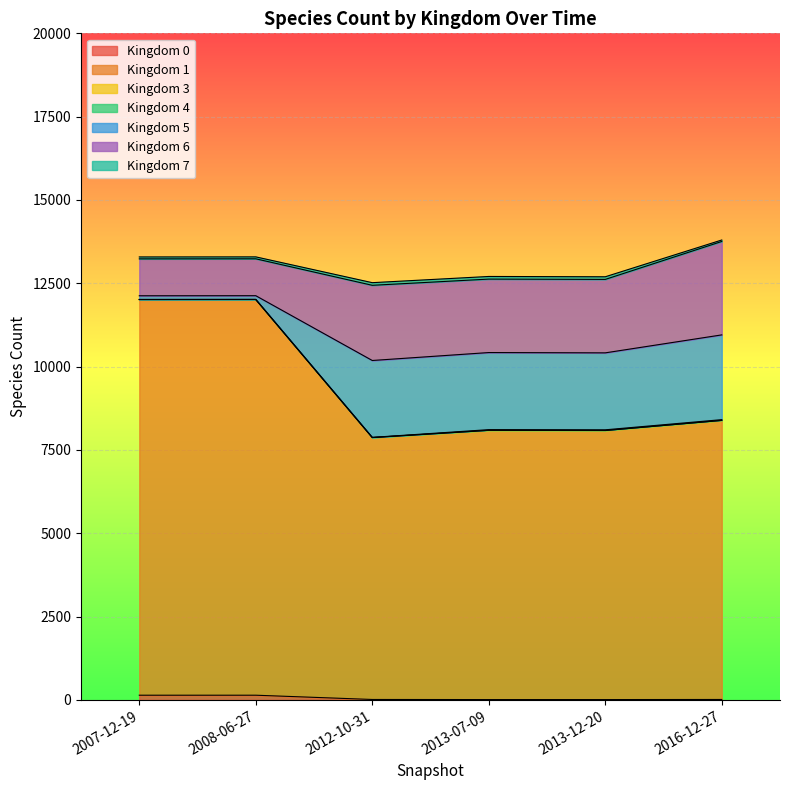

What is the lowest value of the Kingdom 1 series?

7877